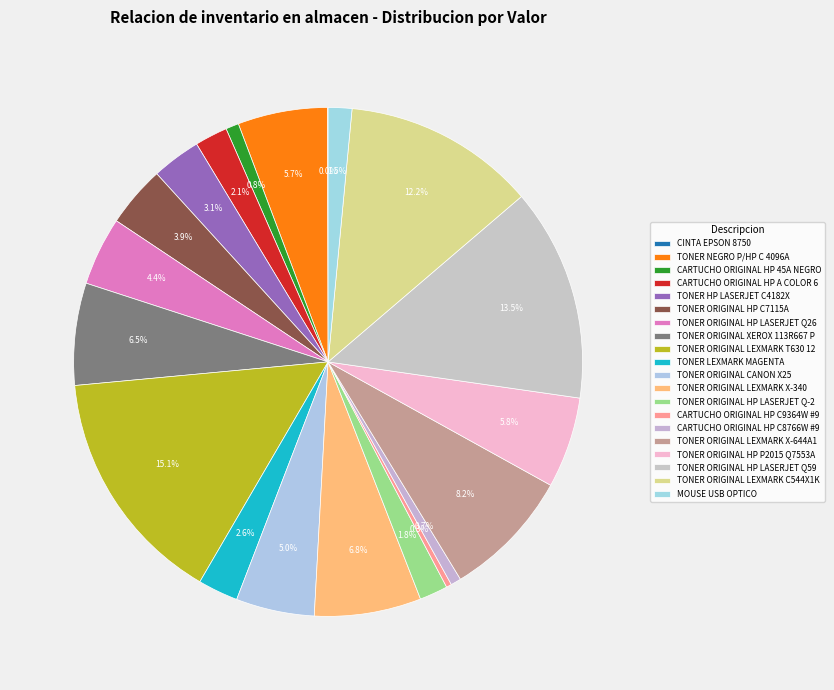

To the nearest percent, what is the difference between the largest and smallest slice percentages?

15%